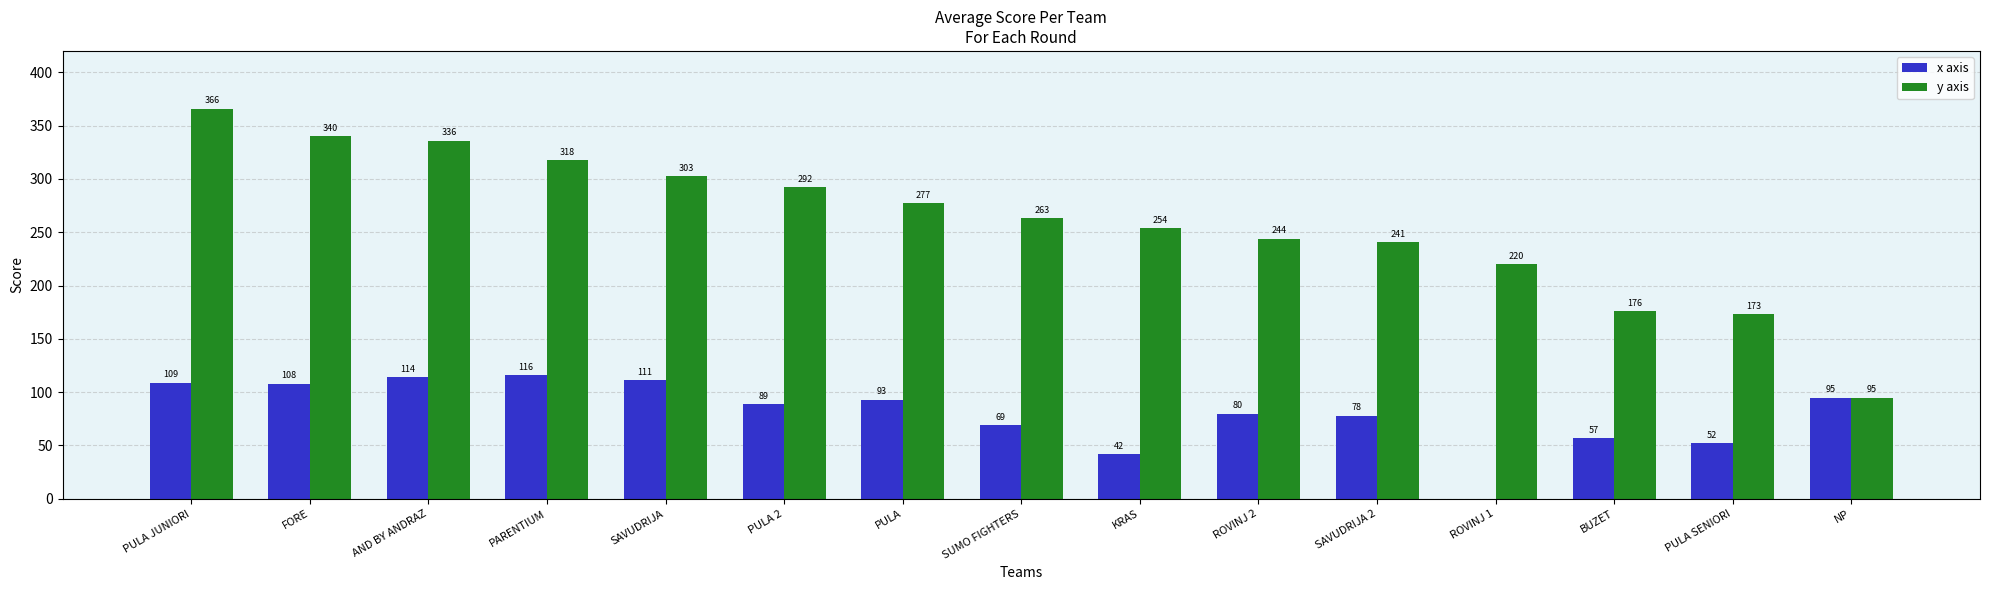

Which label corresponds to the largest value in the chart?

PULA JUNIORI